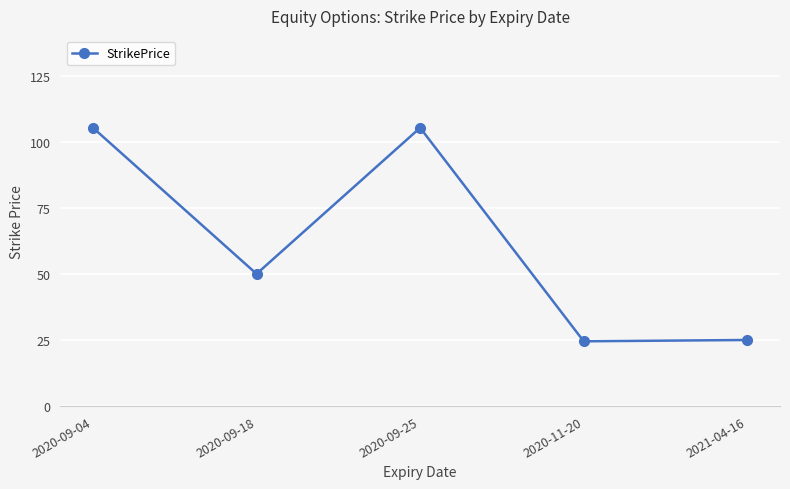

What position from the left is 2020-09-04?

1